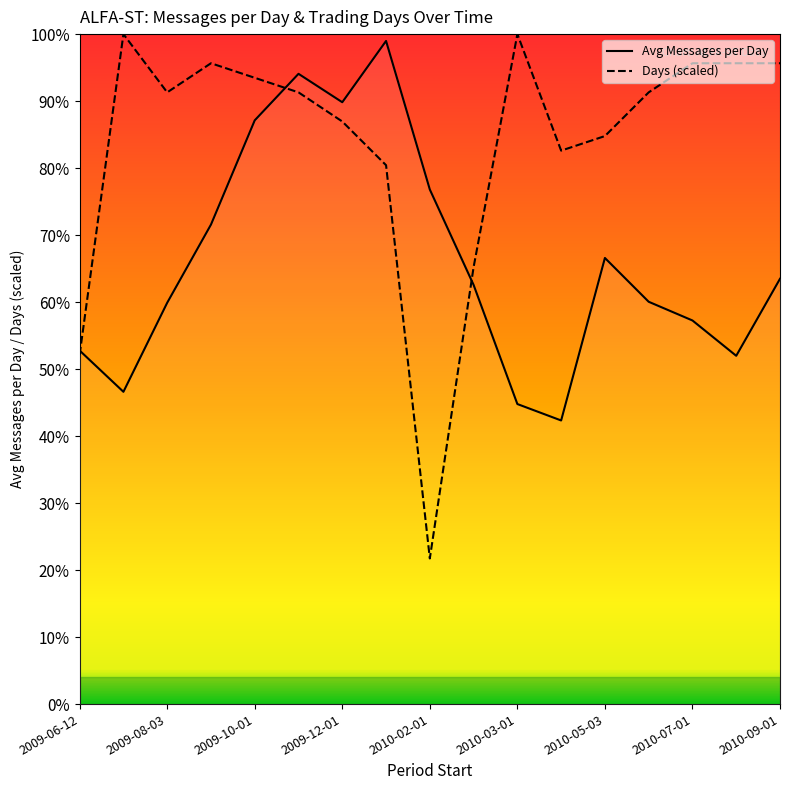

Reading left to right, extract all data points from this chart.

Avg Messages per Day: 26384.4	23305.5	29950.1	35784.4	43565.4	47036.6	44916.3	49490.0	38402.2	31284.5	22392.1	21166.1	33294.1	30024.7	28628.9	25992.3	31739.8
Days: 26087.0	50000.0	45652.2	47826.1	46739.1	45652.2	43478.3	40217.4	10869.6	32608.7	50000.0	41304.3	42391.3	45652.2	47826.1	47826.1	47826.1